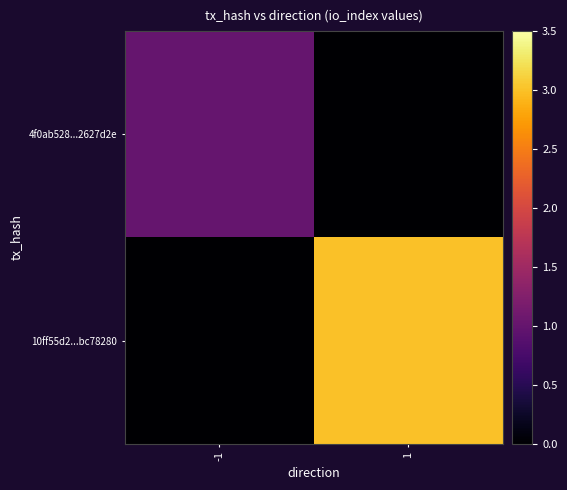

Which series has the largest total across all categories?

10ff55d2...bc78280